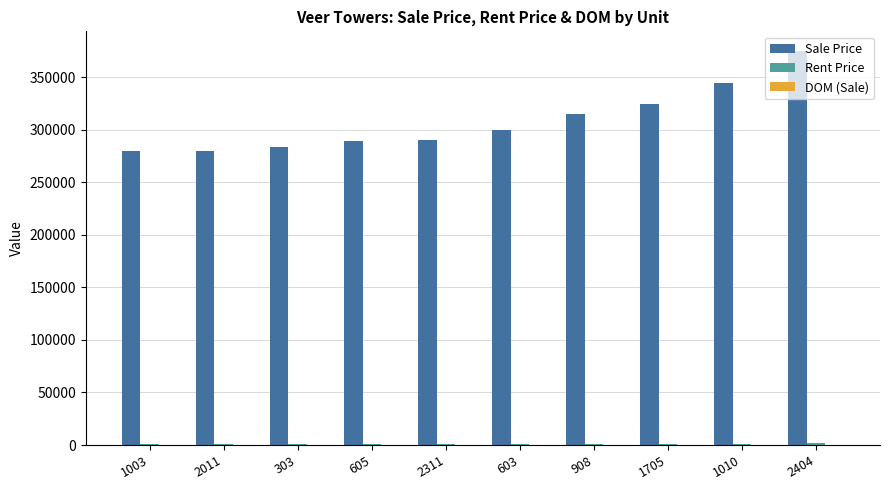

The value of Sale Price at 908 is 315000. True or false?

True